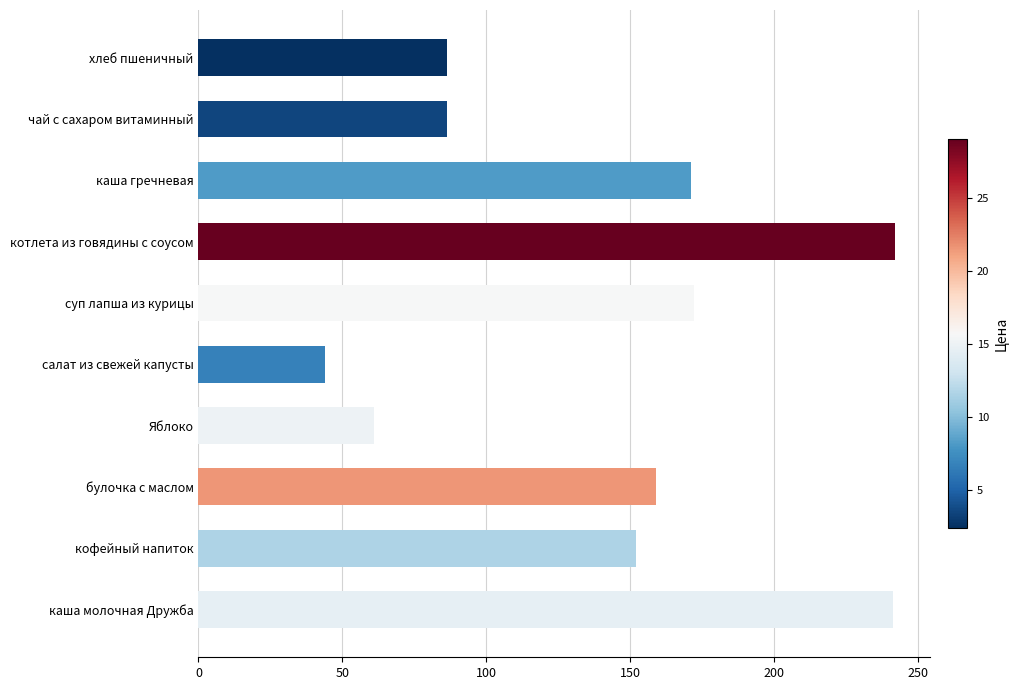

Where is the data nearest to the value 143?

кофейный напиток